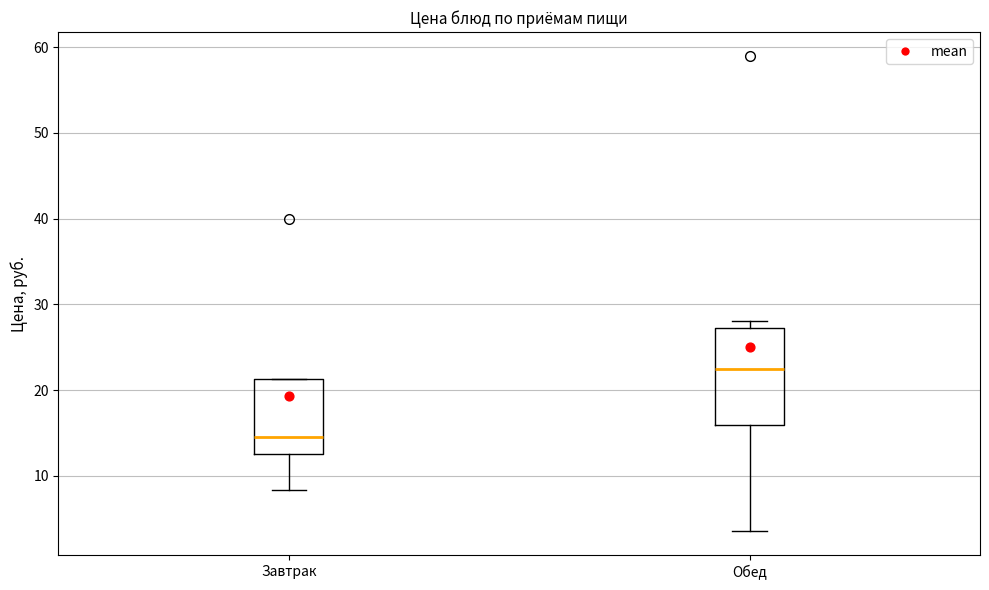

Reading left to right, read every box against the y-axis: the position of its median line, the range the box covers, and the ends of its whiskers. The values are not printed on the chart, so give them approximately, as read against the axis.

Завтрак: median 15, box 13 to 21, whiskers 8 to 21
Обед: median 23, box 16 to 27, whiskers 4 to 28